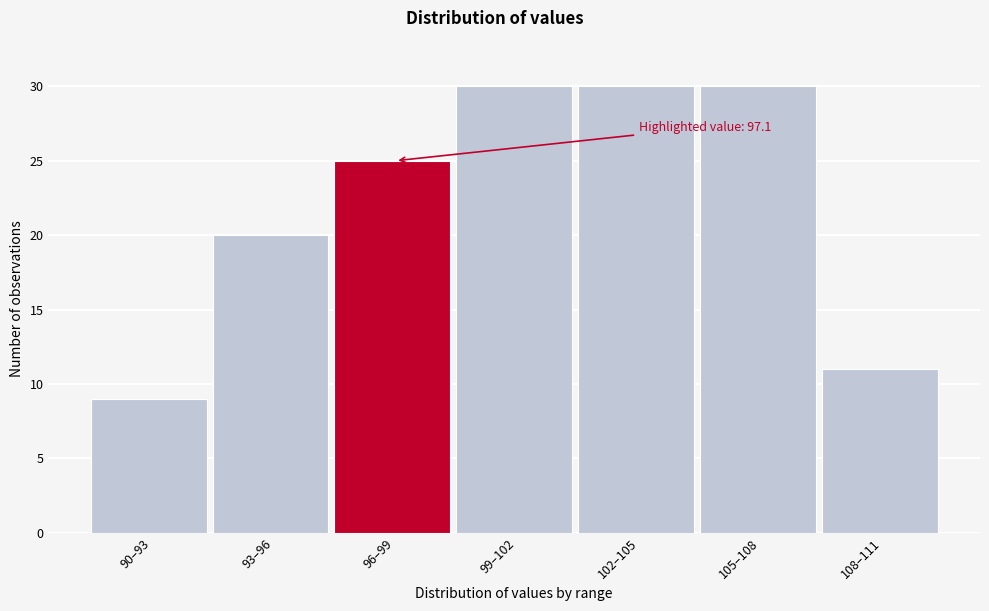

Reading left to right, list all the values displayed in this chart.

90–93=9	93–96=20	96–99=25	99–102=30	102–105=30	105–108=30	108–111=11